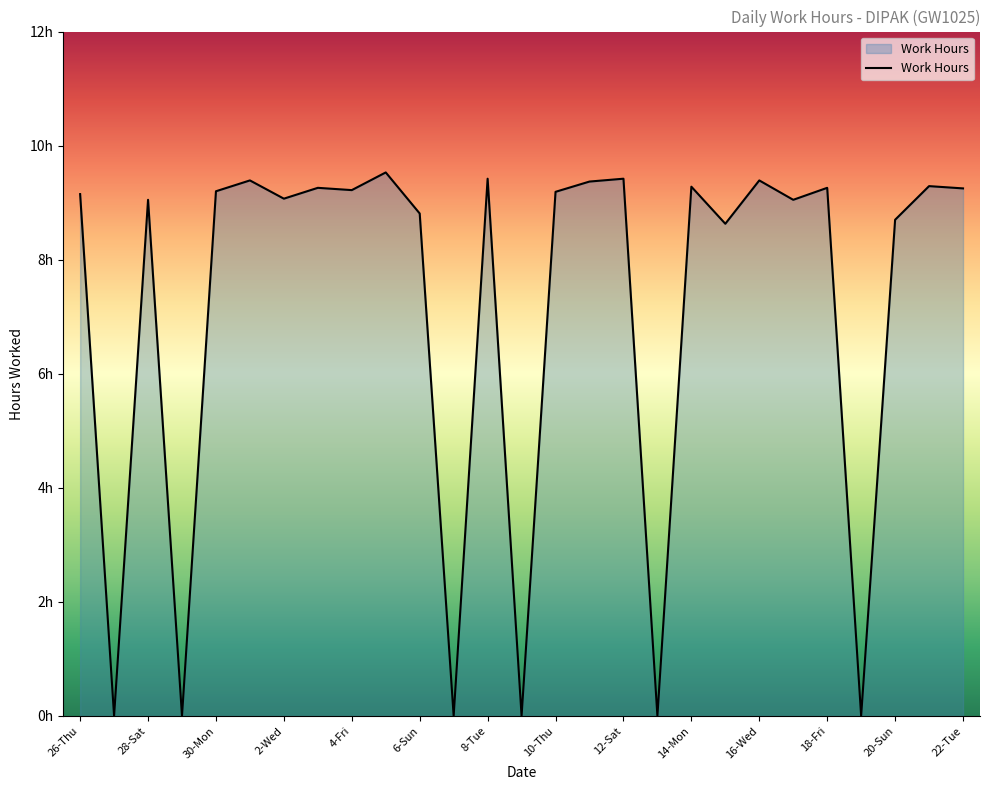

Does the chart display data point markers on the line(s)?

No